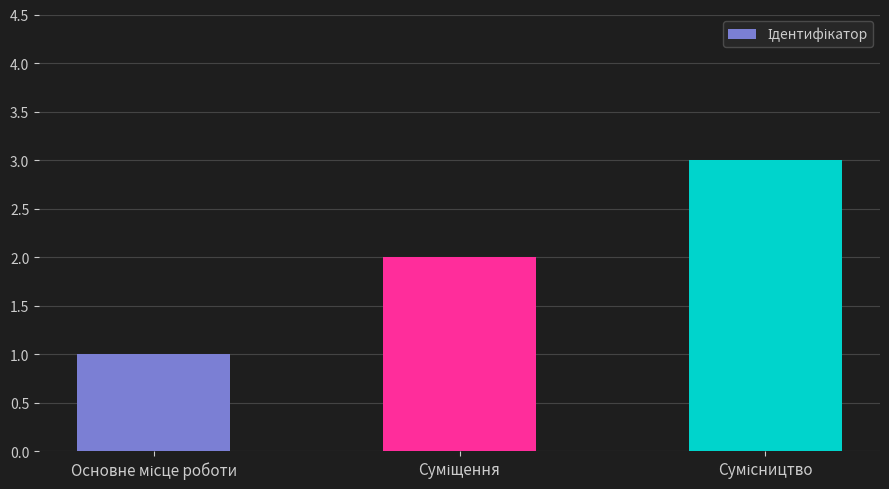

What is the sum of all values?

6